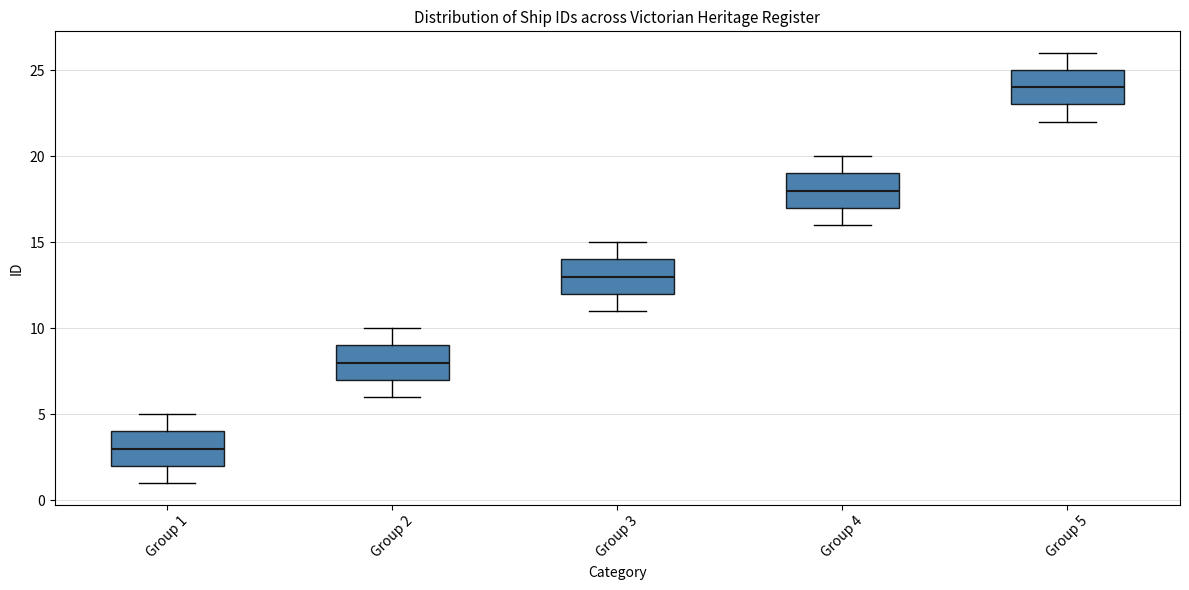

Reading left to right, transcribe this box plot: for each box, give where its median line is, the range the box spans, and where its two whiskers end, as read against the y-axis. The values are not printed on the chart, so give them approximately, as read against the axis.

Group 1: median 3, box 2 to 4, whiskers 1 to 5
Group 2: median 8, box 7 to 9, whiskers 6 to 10
Group 3: median 13, box 12 to 14, whiskers 11 to 15
Group 4: median 18, box 17 to 19, whiskers 16 to 20
Group 5: median 24, box 23 to 25, whiskers 22 to 26